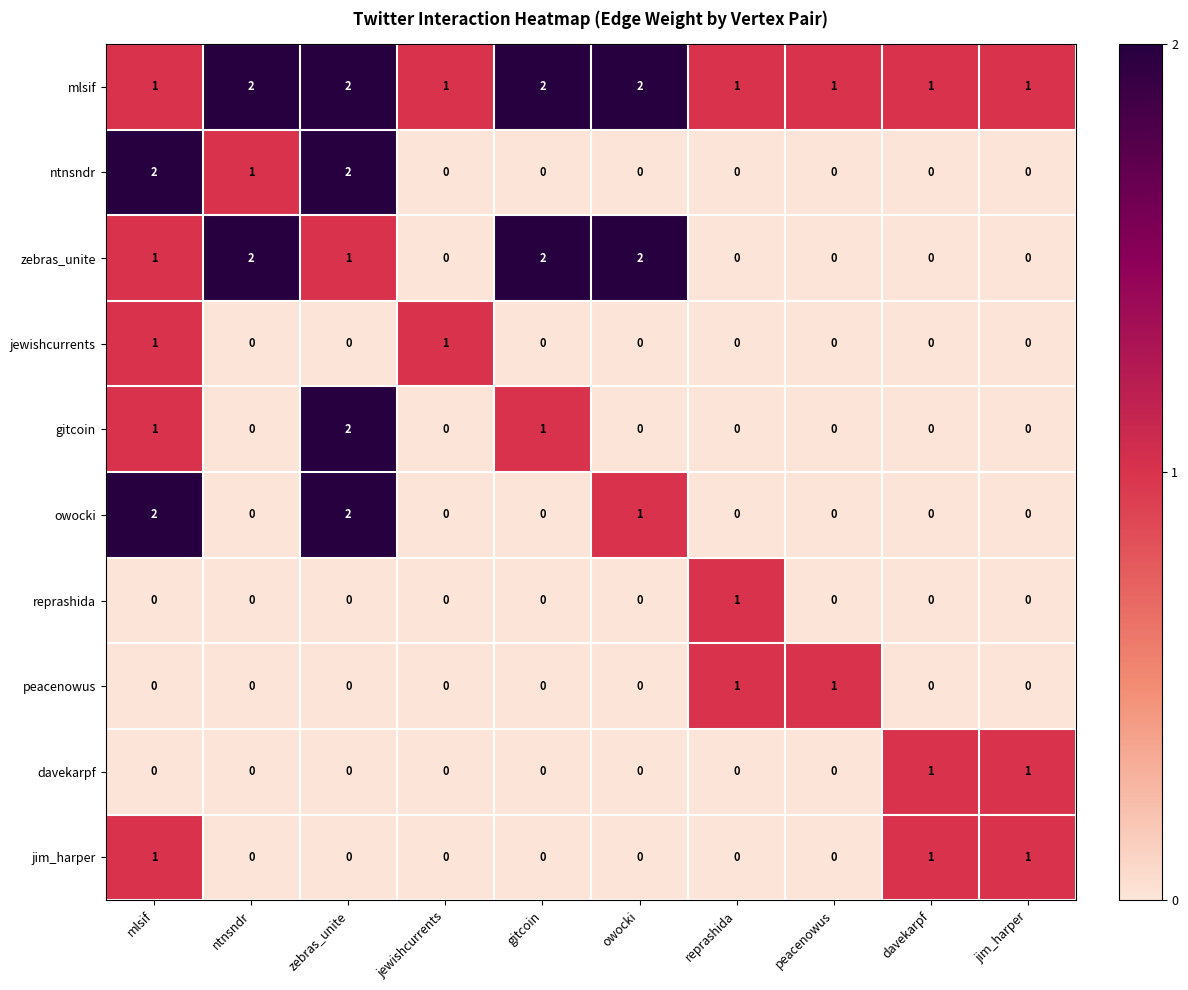

What is the sum of all ntnsndr values?

5